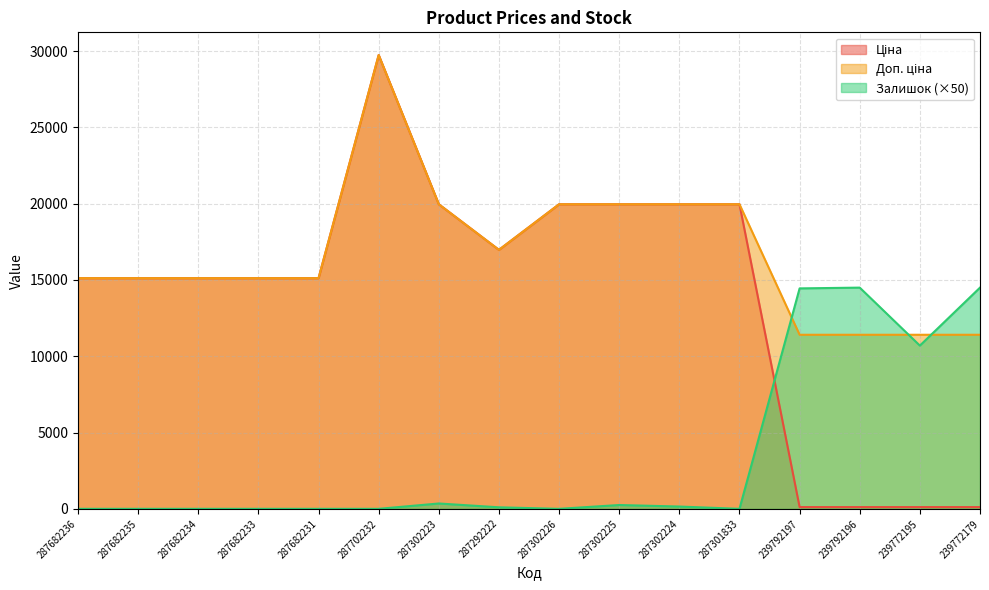

Rank the series by their maximum value, from highest to lowest.

Ціна, Доп. ціна, Залишок